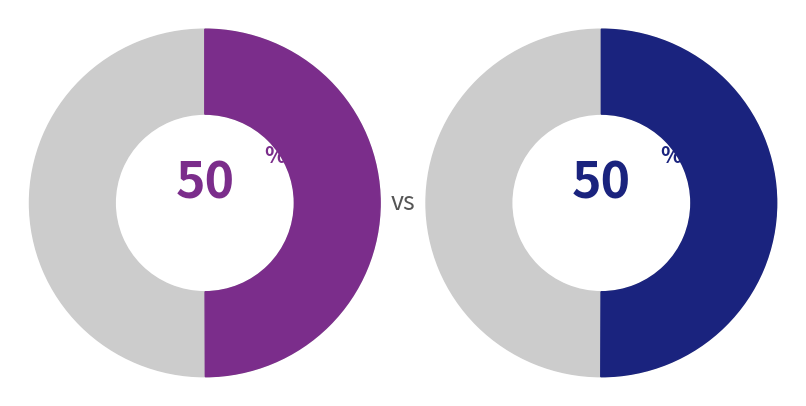

Is it true that Projecte H2020 B-FERST is 50% of the pie?

True